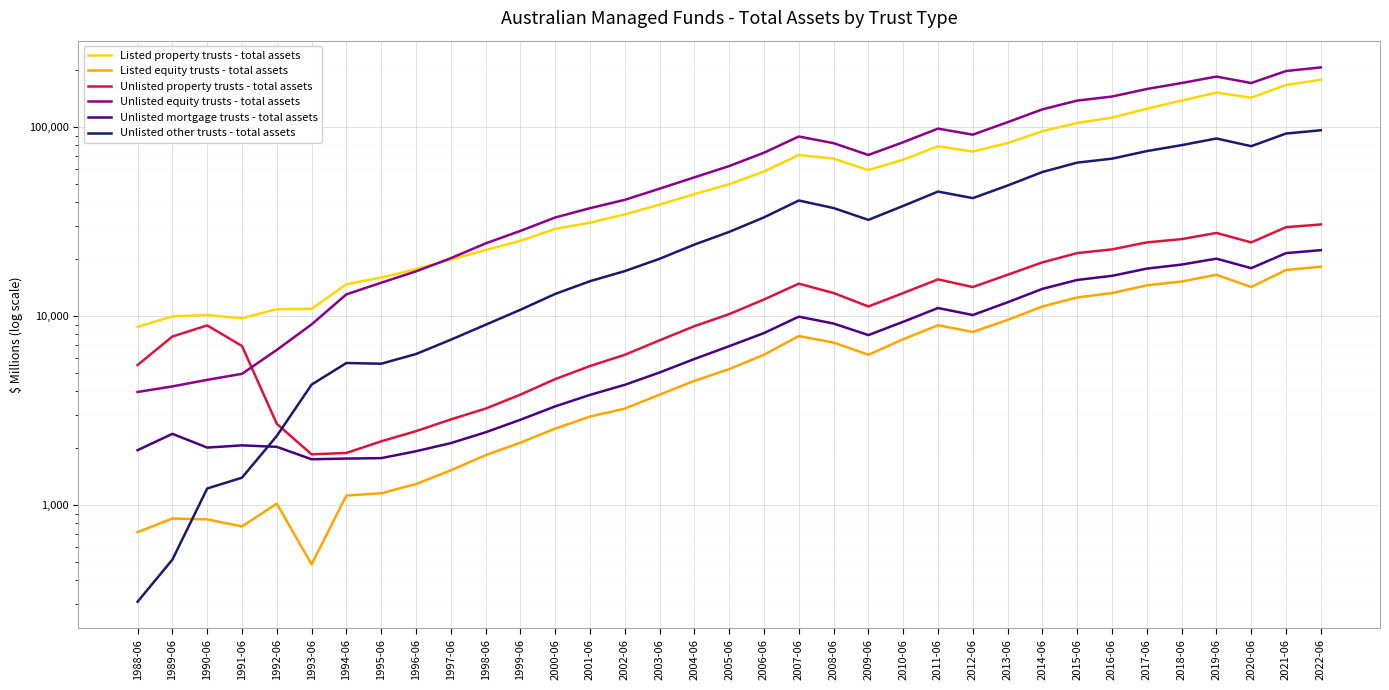

List the labels in order of Unlisted mortgage trusts - total assets value, smallest first.

1993-06, 1994-06, 1995-06, 1996-06, 1988-06, 1990-06, 1992-06, 1991-06, 1997-06, 1989-06, 1998-06, 1999-06, 2000-06, 2001-06, 2002-06, 2003-06, 2004-06, 2005-06, 2009-06, 2006-06, 2008-06, 2010-06, 2007-06, 2012-06, 2011-06, 2013-06, 2014-06, 2015-06, 2016-06, 2017-06, 2020-06, 2018-06, 2019-06, 2021-06, 2022-06